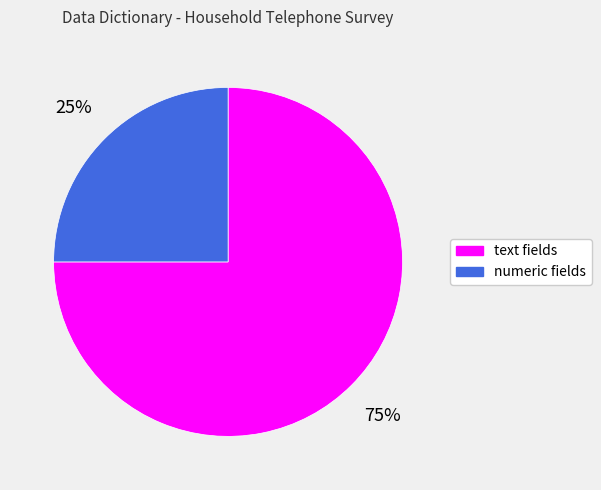

What is the ratio of the value at numeric fields to the value at text fields?

0.3